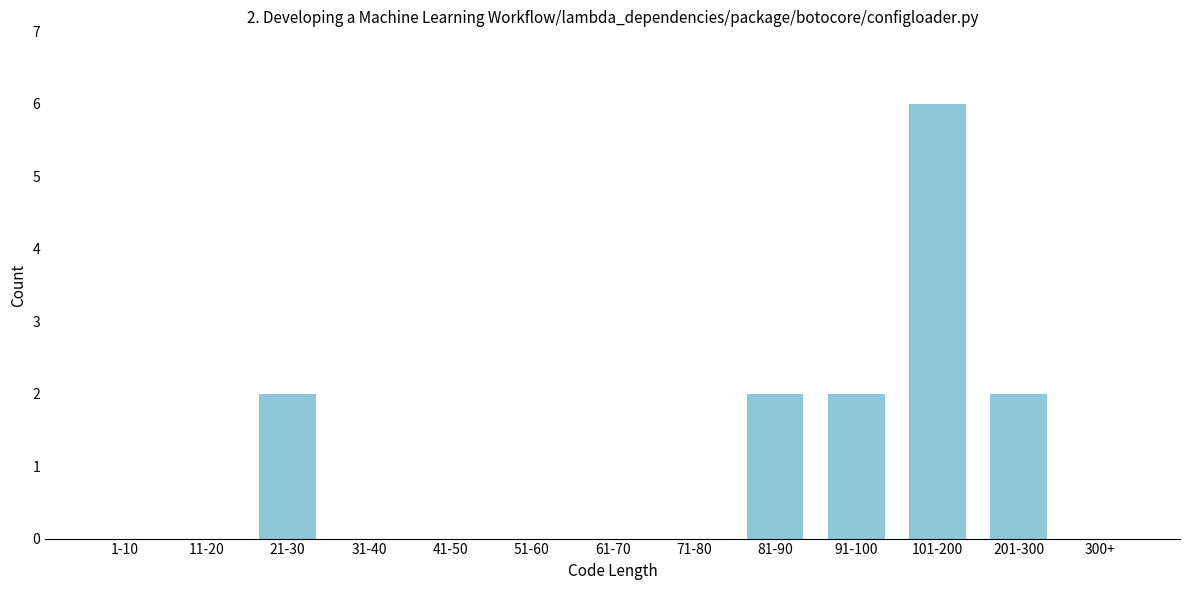

Reading right to left, transcribe all the data shown in this chart.

300+=0	201-300=2	101-200=6	91-100=2	81-90=2	71-80=0	61-70=0	51-60=0	41-50=0	31-40=0	21-30=2	11-20=0	1-10=0